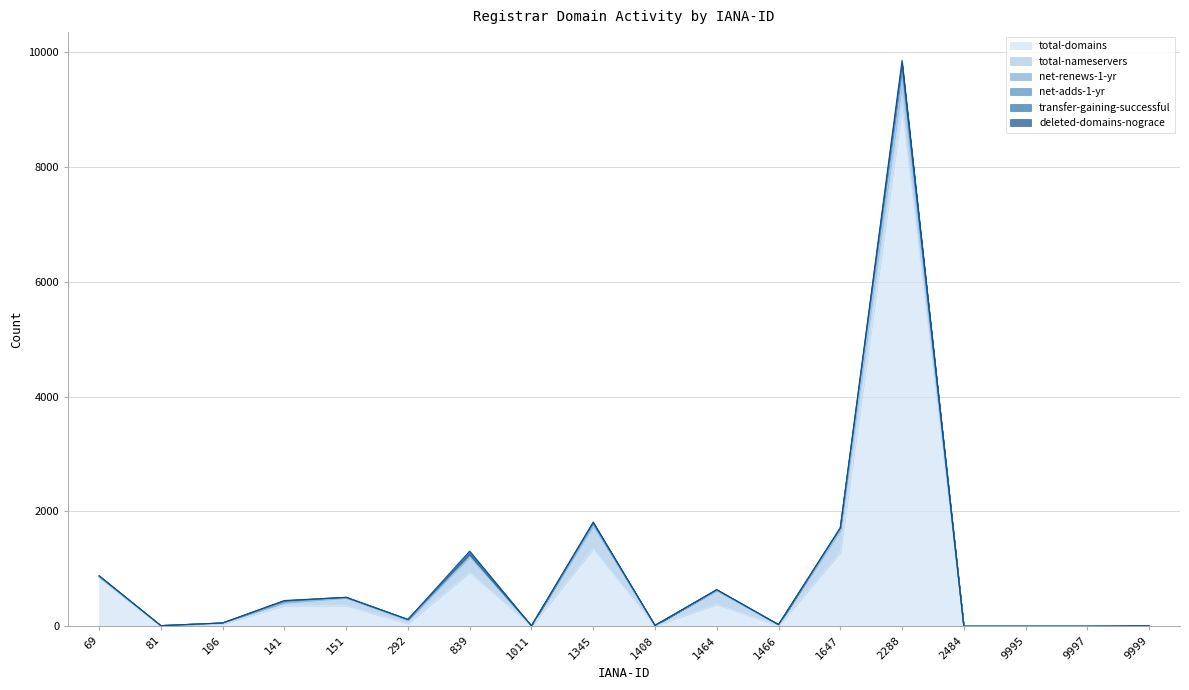

Reading left to right, extract all data points from this chart.

total-domains: 69=839	81=3	106=40	141=359	151=360	292=47	839=940	1011=3	1345=1354	1408=6	1464=382	1466=9	1647=1289	2288=9043	2484=0	9995=0	9997=0	9999=2
total-nameservers: 69=19	81=8	106=17	141=51	151=133	292=56	839=269	1011=5	1345=394	1408=9	1464=236	1466=17	1647=377	2288=413	2484=0	9995=0	9997=0	9999=4
net-renews-1-yr: 69=15	81=0	106=0	141=9	151=9	292=15	839=31	1011=1	1345=33	1408=0	1464=16	1466=3	1647=32	2288=249	2484=0	9995=0	9997=0	9999=0
net-adds-1-yr: 69=0	81=0	106=0	141=22	151=1	292=0	839=5	1011=0	1345=16	1408=0	1464=0	1466=0	1647=9	2288=76	2484=0	9995=0	9997=0	9999=0
transfer-gaining-successful: 69=1	81=0	106=0	141=0	151=0	292=0	839=4	1011=0	1345=4	1408=0	1464=1	1466=0	1647=6	2288=1	2484=0	9995=0	9997=0	9999=0
deleted-domains-nograce: 69=8	81=0	106=0	141=7	151=1	292=0	839=59	1011=0	1345=14	1408=0	1464=3	1466=0	1647=2	2288=71	2484=0	9995=0	9997=0	9999=0